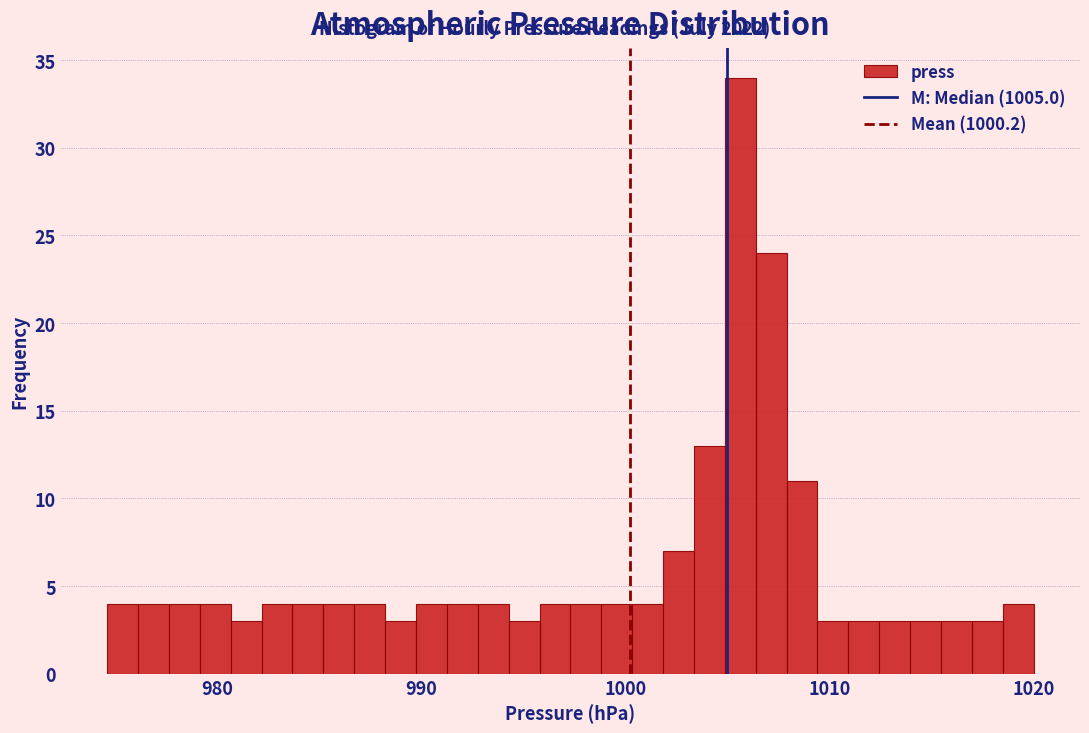

Around what value on the x-axis is the tallest bar? Give the approximate position of its centre, as read against the axis.

1006